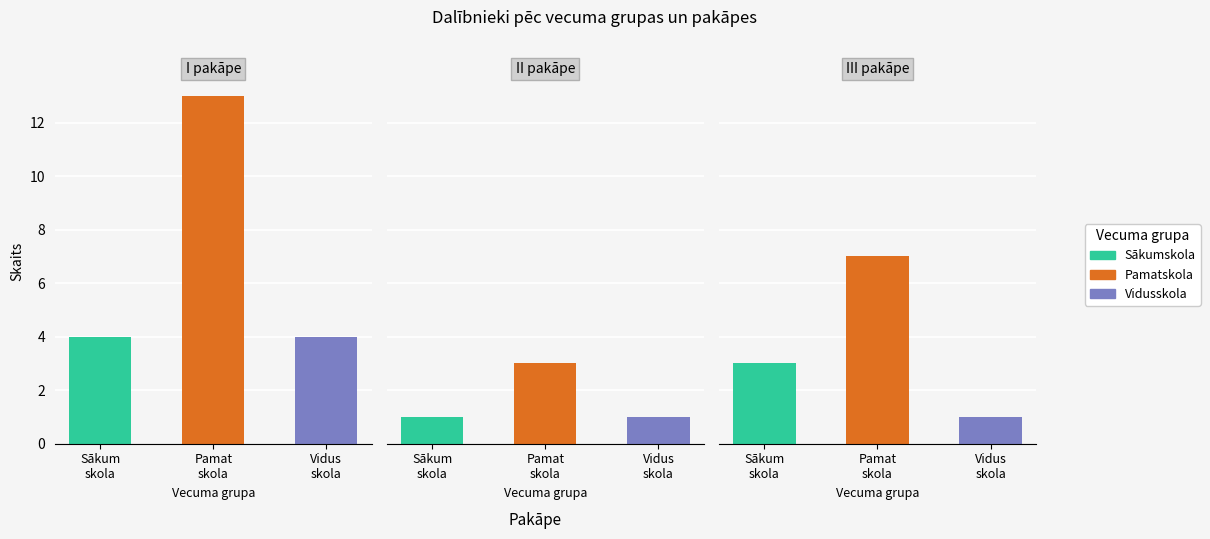

At which label does Pamatskola first exceed 7?

I pakāpe